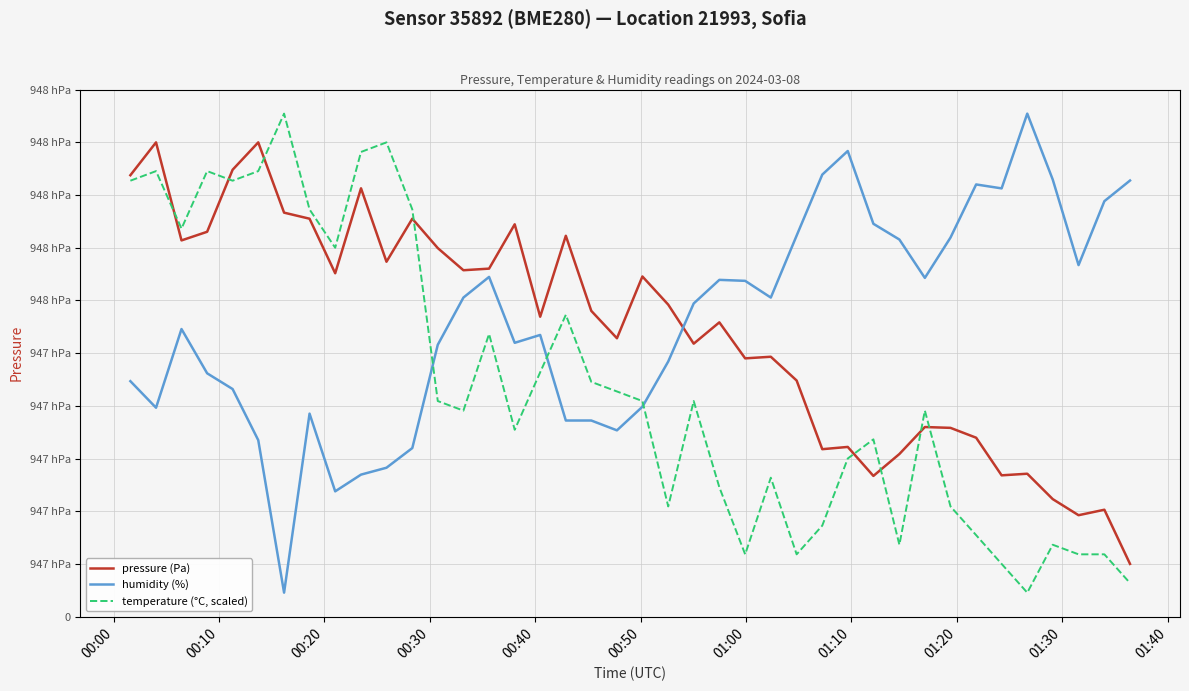

What is the value of the humidity (%) point at the 32nd from the left?

74.9